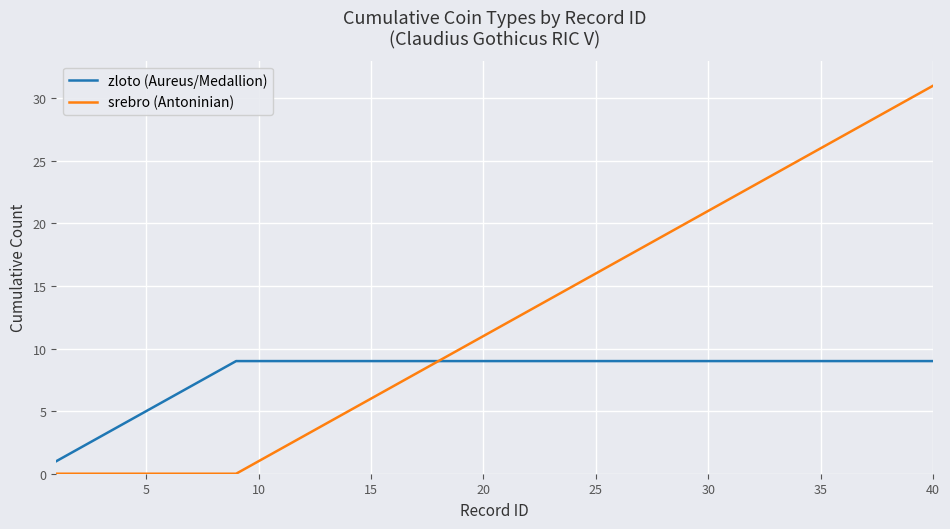

Rank the series by their average value, from lowest to highest.

zloto (Aureus/Medallion), srebro (Antoninian)